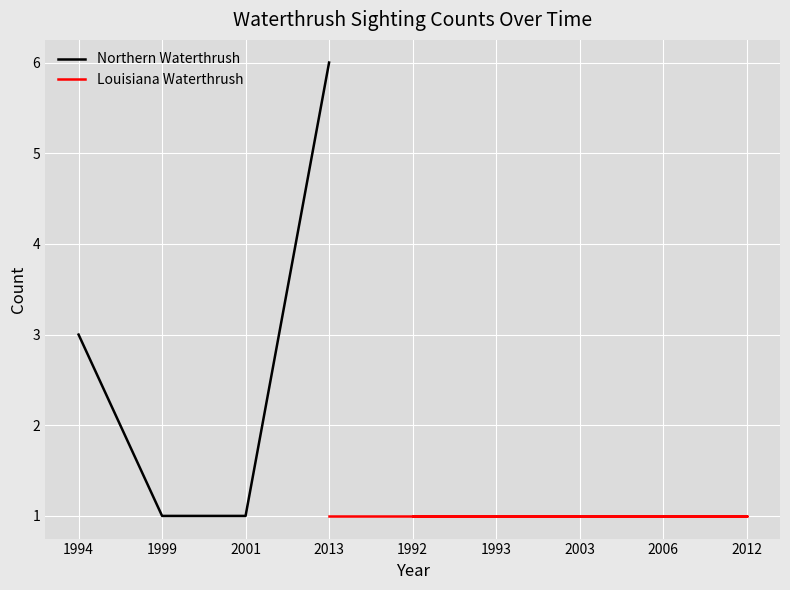

Reading left to right, extract all data points from this chart.

3	1	1	6